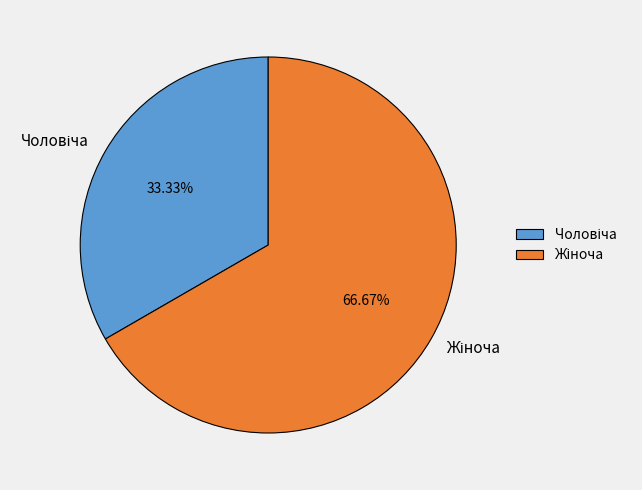

Is there any slice that represents more than half of the pie?

Yes